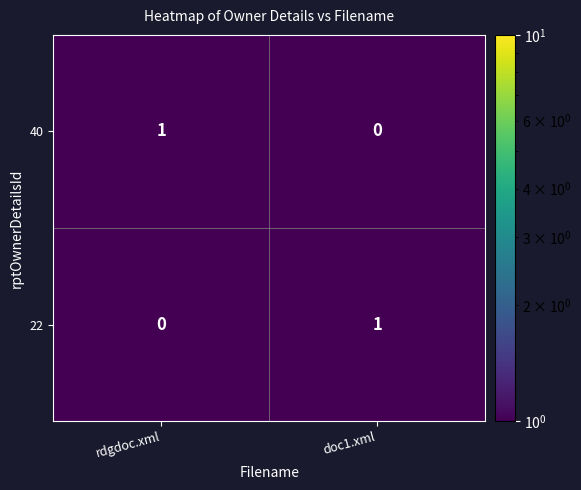

What is the greatest value displayed?

1